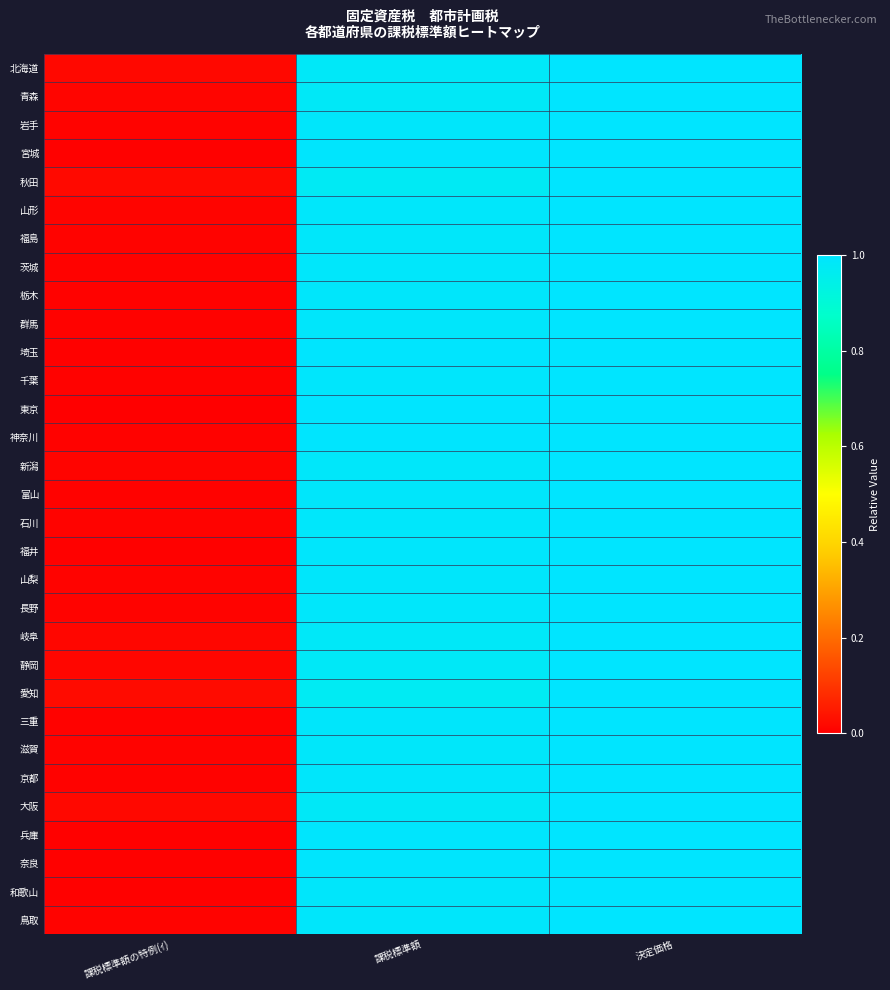

Reading right to left, extract all data points from this chart.

北海道: 決定価格=1.0	課税標準額=1.0	課税標準額の特例(ｲ)=0.0
青森: 決定価格=1.0	課税標準額=1.0	課税標準額の特例(ｲ)=0.0
岩手: 決定価格=1.0	課税標準額=1.0	課税標準額の特例(ｲ)=0.0
宮城: 決定価格=1.0	課税標準額=1.0	課税標準額の特例(ｲ)=0.0
秋田: 決定価格=1.0	課税標準額=1.0	課税標準額の特例(ｲ)=0.0
山形: 決定価格=1.0	課税標準額=1.0	課税標準額の特例(ｲ)=0.0
福島: 決定価格=1.0	課税標準額=1.0	課税標準額の特例(ｲ)=0.0
茨城: 決定価格=1.0	課税標準額=1.0	課税標準額の特例(ｲ)=0.0
栃木: 決定価格=1.0	課税標準額=1.0	課税標準額の特例(ｲ)=0.0
群馬: 決定価格=1.0	課税標準額=1.0	課税標準額の特例(ｲ)=0.0
埼玉: 決定価格=1.0	課税標準額=1.0	課税標準額の特例(ｲ)=0.0
千葉: 決定価格=1.0	課税標準額=1.0	課税標準額の特例(ｲ)=0.0
東京: 決定価格=1.0	課税標準額=1.0	課税標準額の特例(ｲ)=0.0
神奈川: 決定価格=1.0	課税標準額=1.0	課税標準額の特例(ｲ)=0.0
新潟: 決定価格=1.0	課税標準額=1.0	課税標準額の特例(ｲ)=0.0
富山: 決定価格=1.0	課税標準額=1.0	課税標準額の特例(ｲ)=0.0
石川: 決定価格=1.0	課税標準額=1.0	課税標準額の特例(ｲ)=0.0
福井: 決定価格=1.0	課税標準額=1.0	課税標準額の特例(ｲ)=0.0
山梨: 決定価格=1.0	課税標準額=1.0	課税標準額の特例(ｲ)=0.0
長野: 決定価格=1.0	課税標準額=1.0	課税標準額の特例(ｲ)=0.0
岐阜: 決定価格=1.0	課税標準額=1.0	課税標準額の特例(ｲ)=0.0
静岡: 決定価格=1.0	課税標準額=1.0	課税標準額の特例(ｲ)=0.0
愛知: 決定価格=1.0	課税標準額=1.0	課税標準額の特例(ｲ)=0.0
三重: 決定価格=1.0	課税標準額=1.0	課税標準額の特例(ｲ)=0.0
滋賀: 決定価格=1.0	課税標準額=1.0	課税標準額の特例(ｲ)=0.0
京都: 決定価格=1.0	課税標準額=1.0	課税標準額の特例(ｲ)=0.0
大阪: 決定価格=1.0	課税標準額=1.0	課税標準額の特例(ｲ)=0.0
兵庫: 決定価格=1.0	課税標準額=1.0	課税標準額の特例(ｲ)=0.0
奈良: 決定価格=1.0	課税標準額=1.0	課税標準額の特例(ｲ)=0.0
和歌山: 決定価格=1.0	課税標準額=1.0	課税標準額の特例(ｲ)=0.0
鳥取: 決定価格=1.0	課税標準額=1.0	課税標準額の特例(ｲ)=0.0